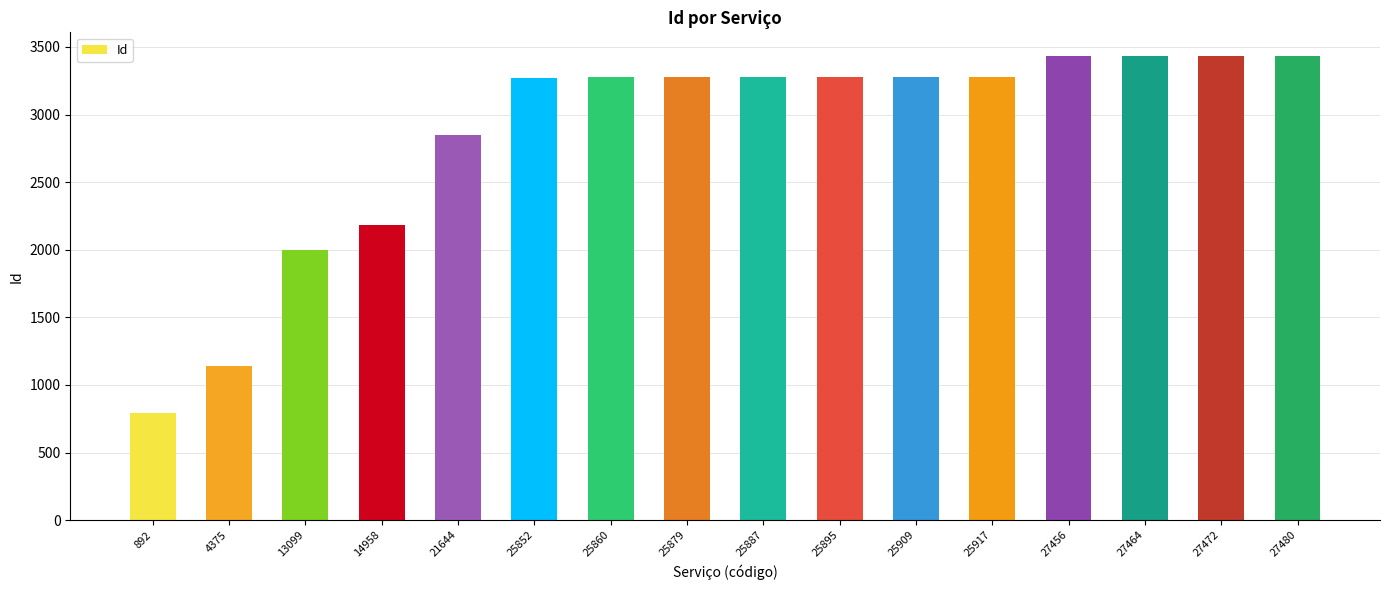

How many distinct data groups are displayed?

1